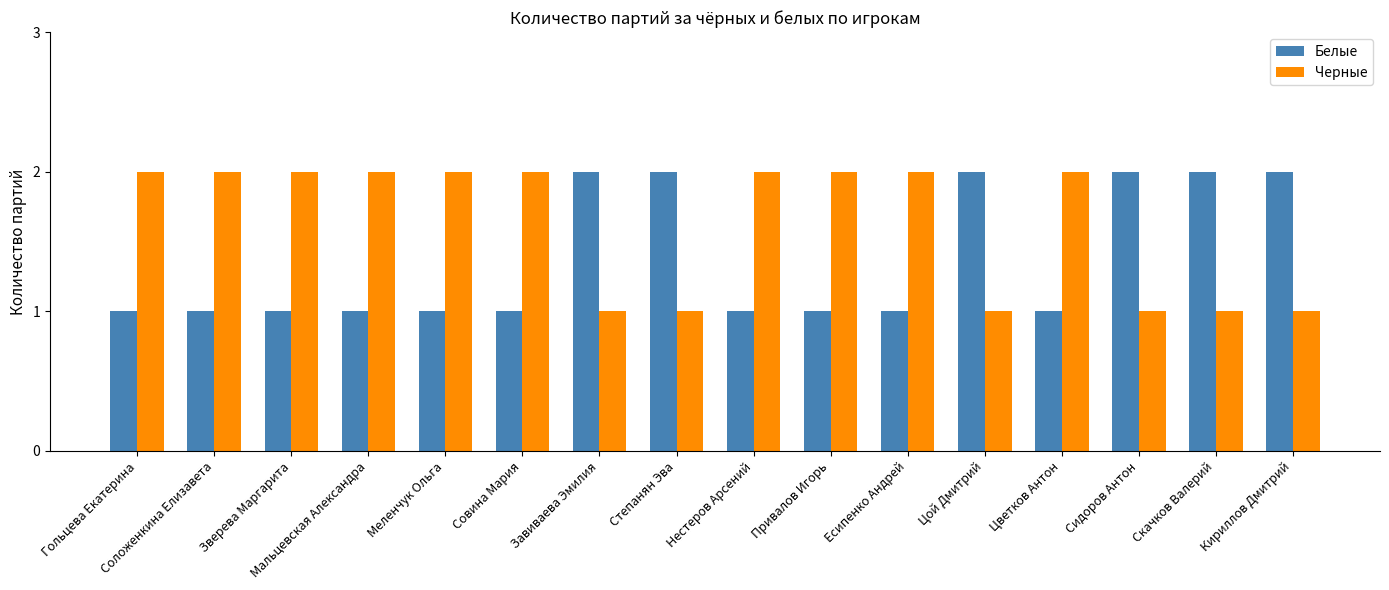

List the series in order of their overall mean, lowest first.

Белые, Черные